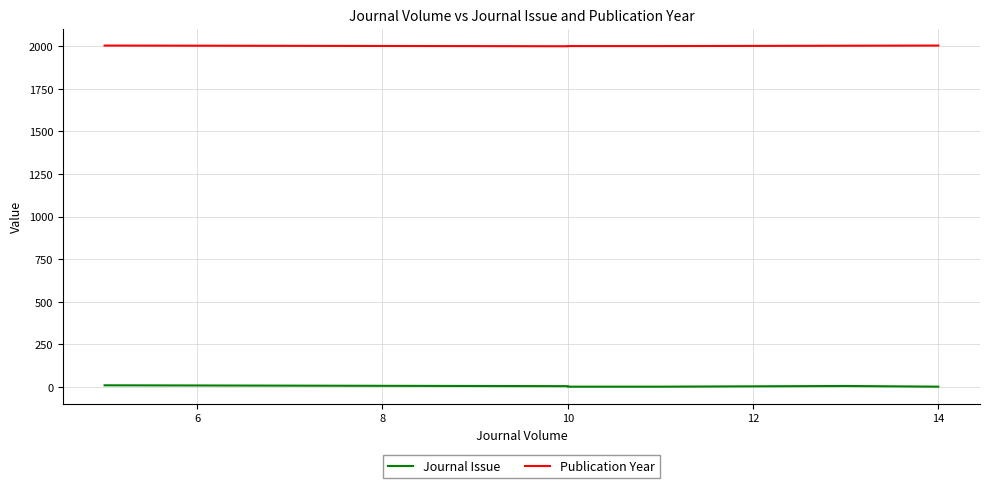

Count the number of categories in the chart.

6